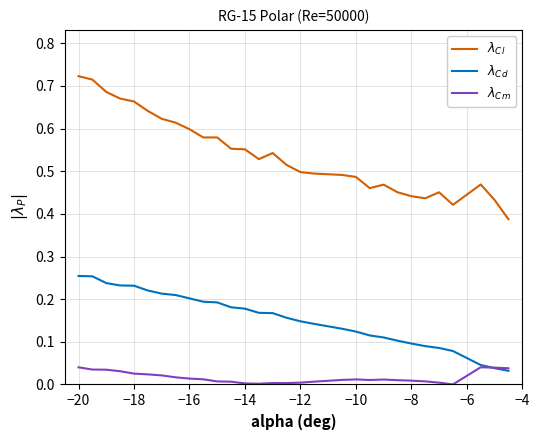

How many lines are shown in the chart?

3